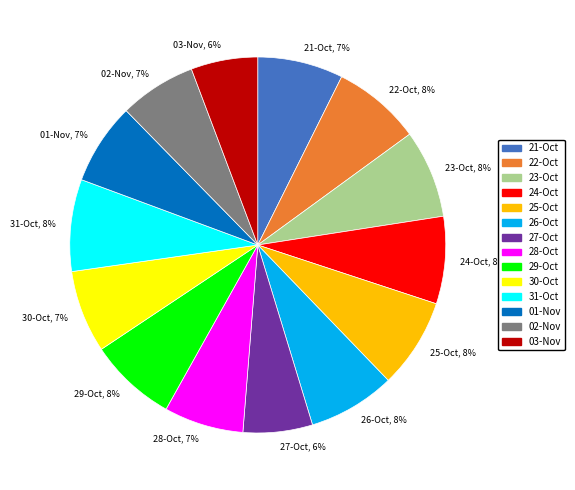

True or false: 27-Oct, 6% accounts for 1% of the total.

False